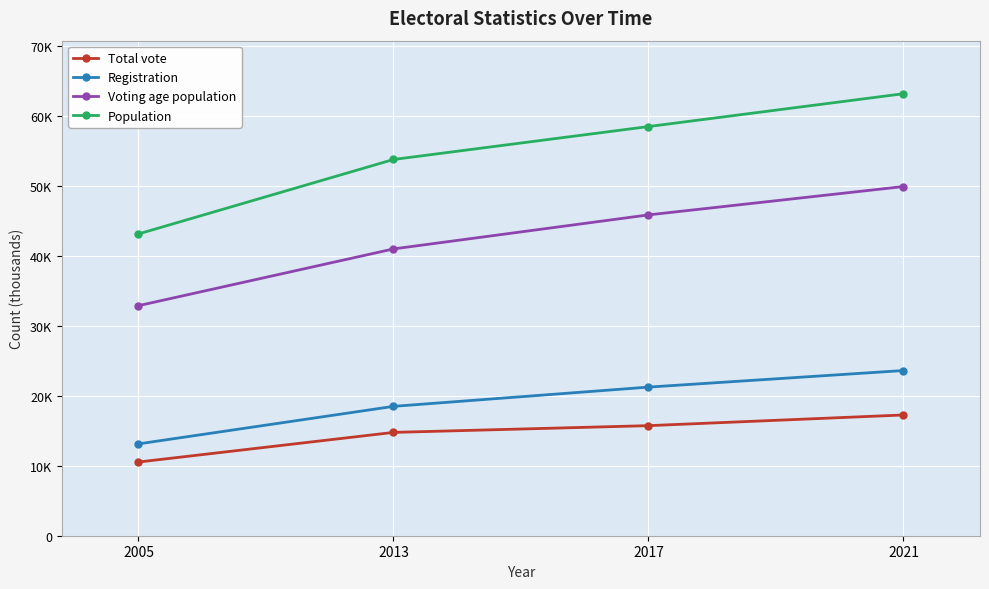

Is this an area chart (filled region under the line)?

No